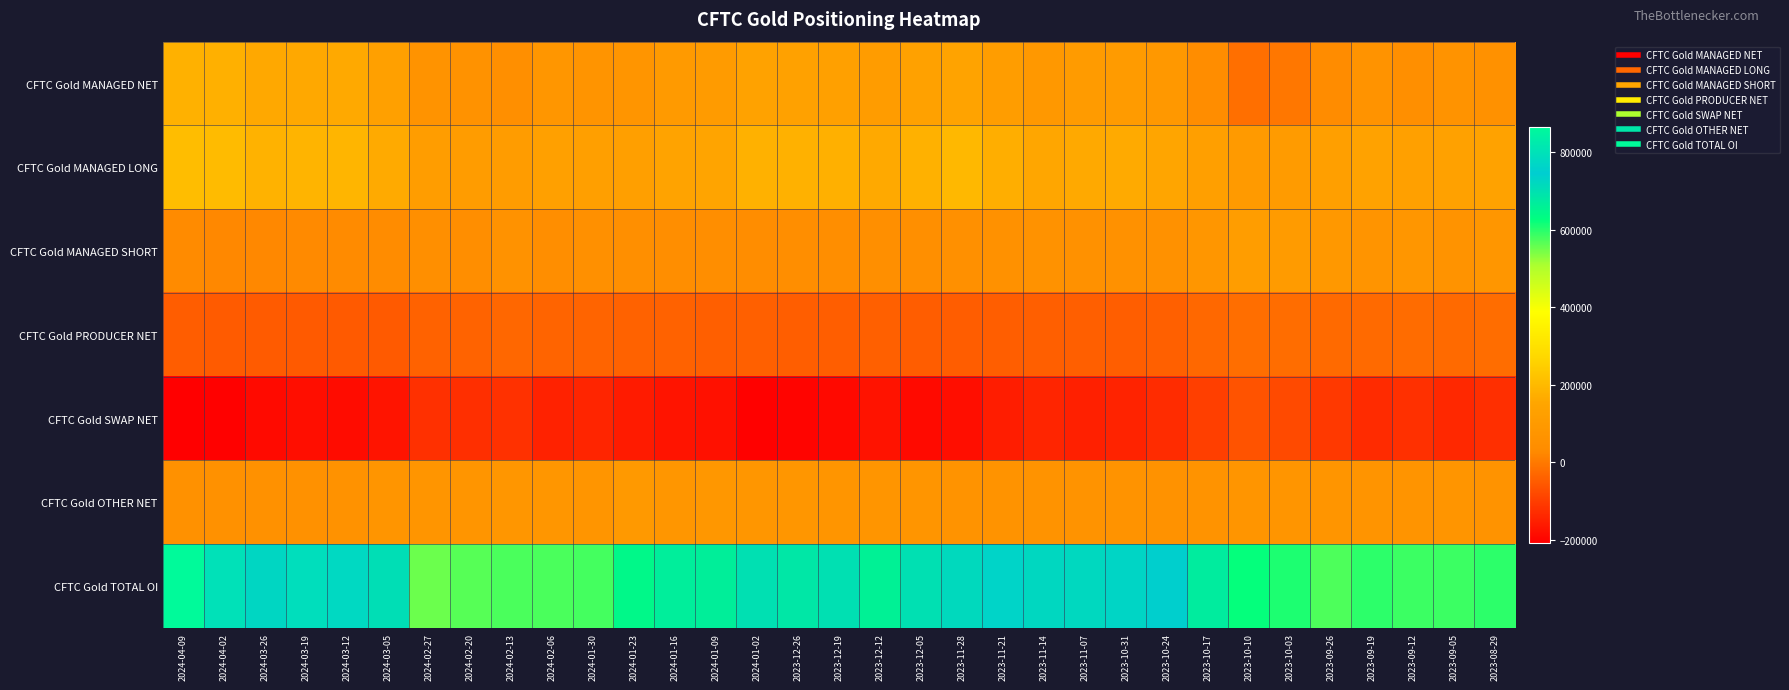

What is the difference between the highest and lowest values at 2024-02-20?

691179